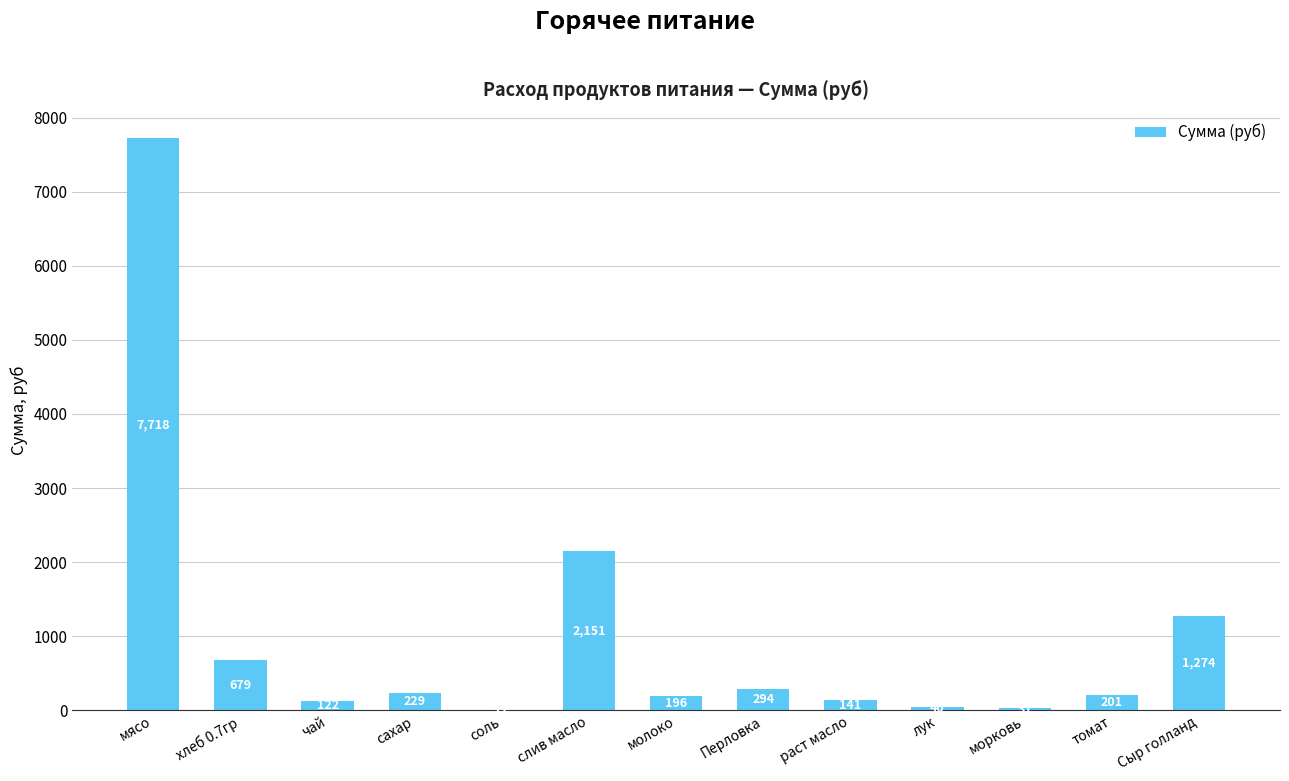

At which label is the value closest to 3864?

слив масло